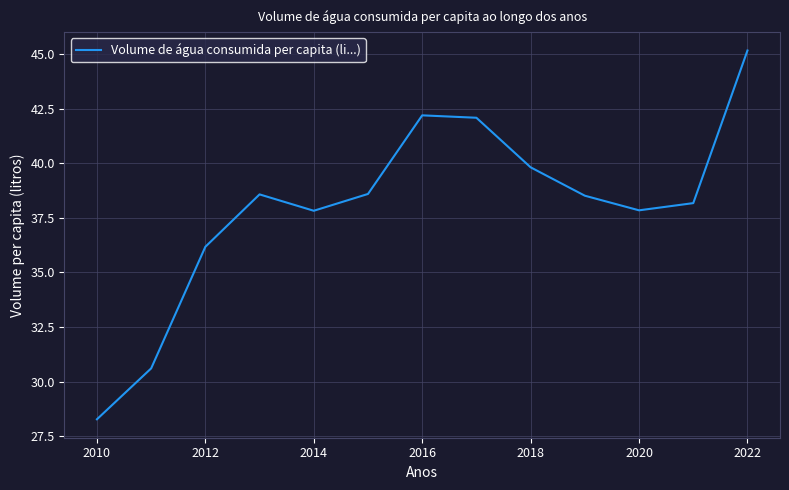

What is the greatest value displayed?

45.2